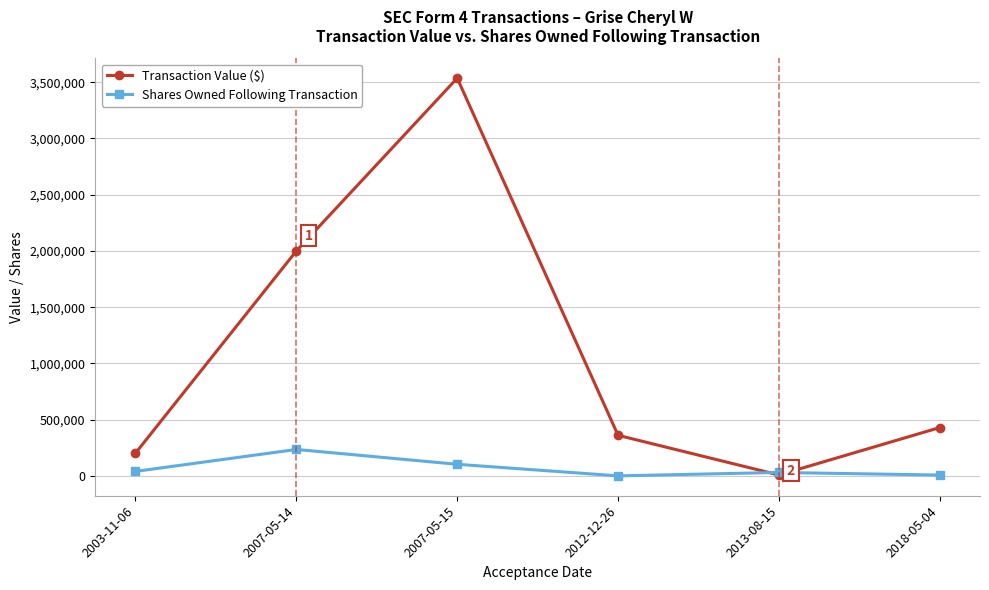

How many values in the Shares Owned Following Transaction series are below 40807?

3